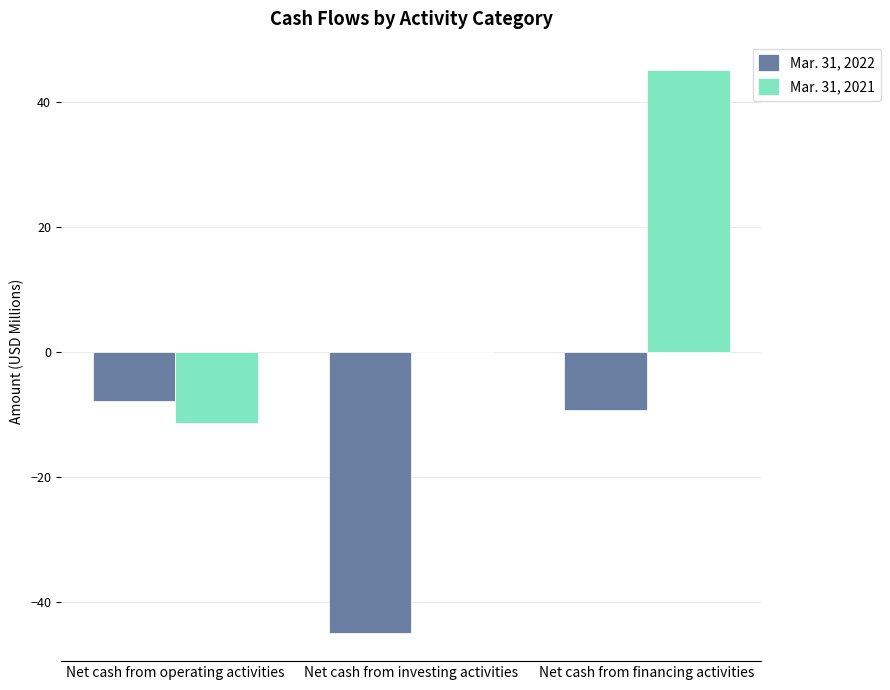

At which category is the sum across all series the highest?

Net cash from financing activities